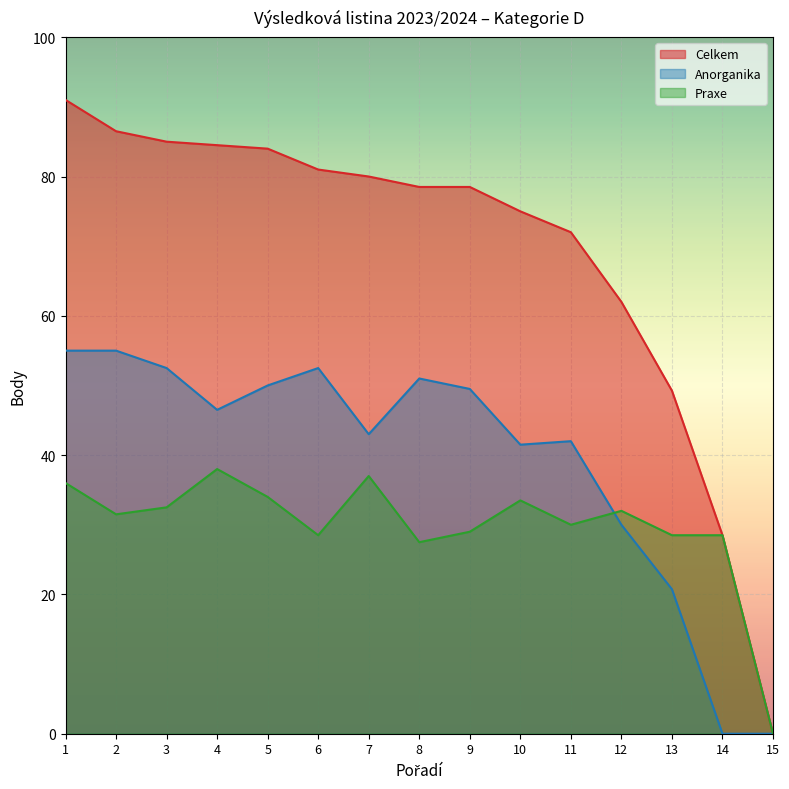

How many lines are shown in the chart?

3